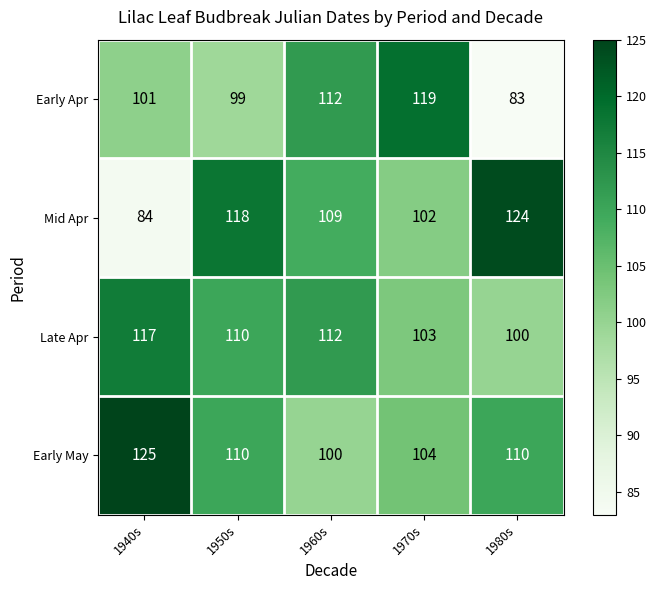

Where is Mid Apr nearest to the value 104?

1970s